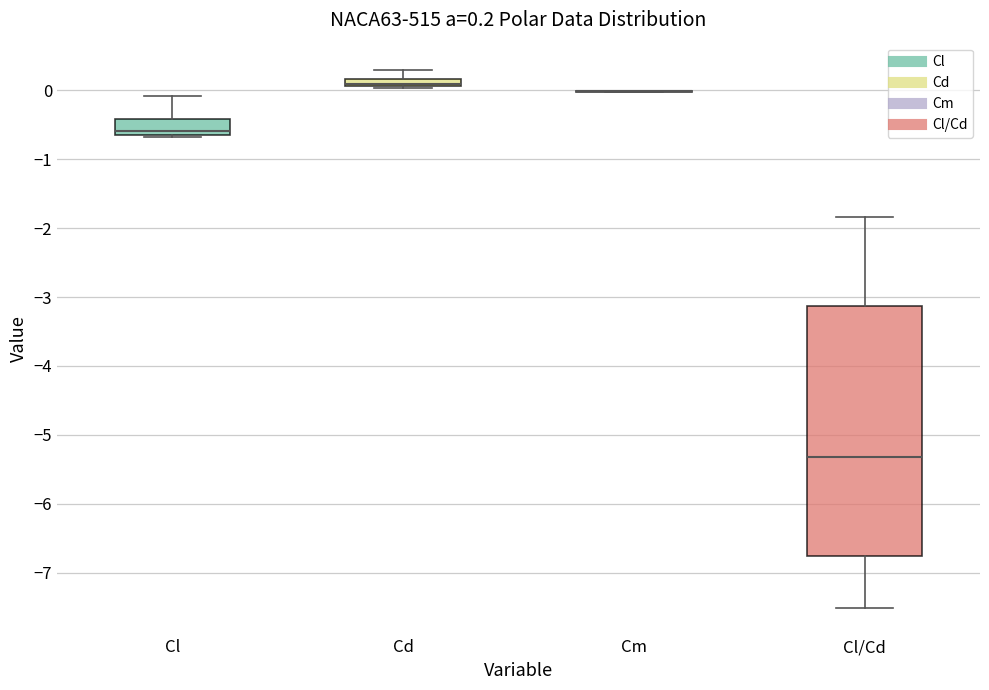

Comparing the boxes themselves (not the whiskers), which one is the tallest?

Cl/Cd